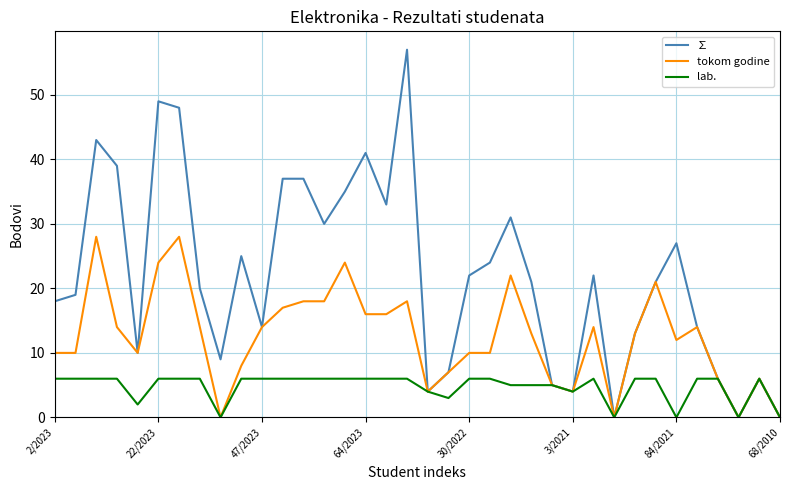

What are all the series names shown in the legend?

∑, tokom godine, lab.